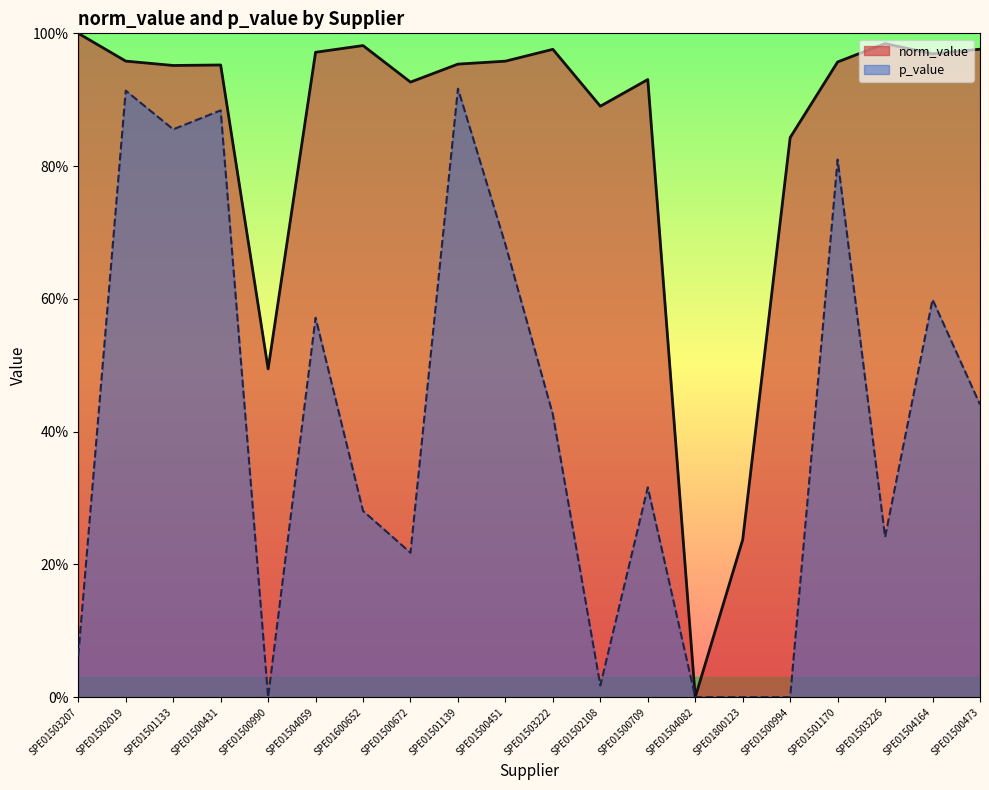

Where is the first local maximum for p_value?

SPE01502019